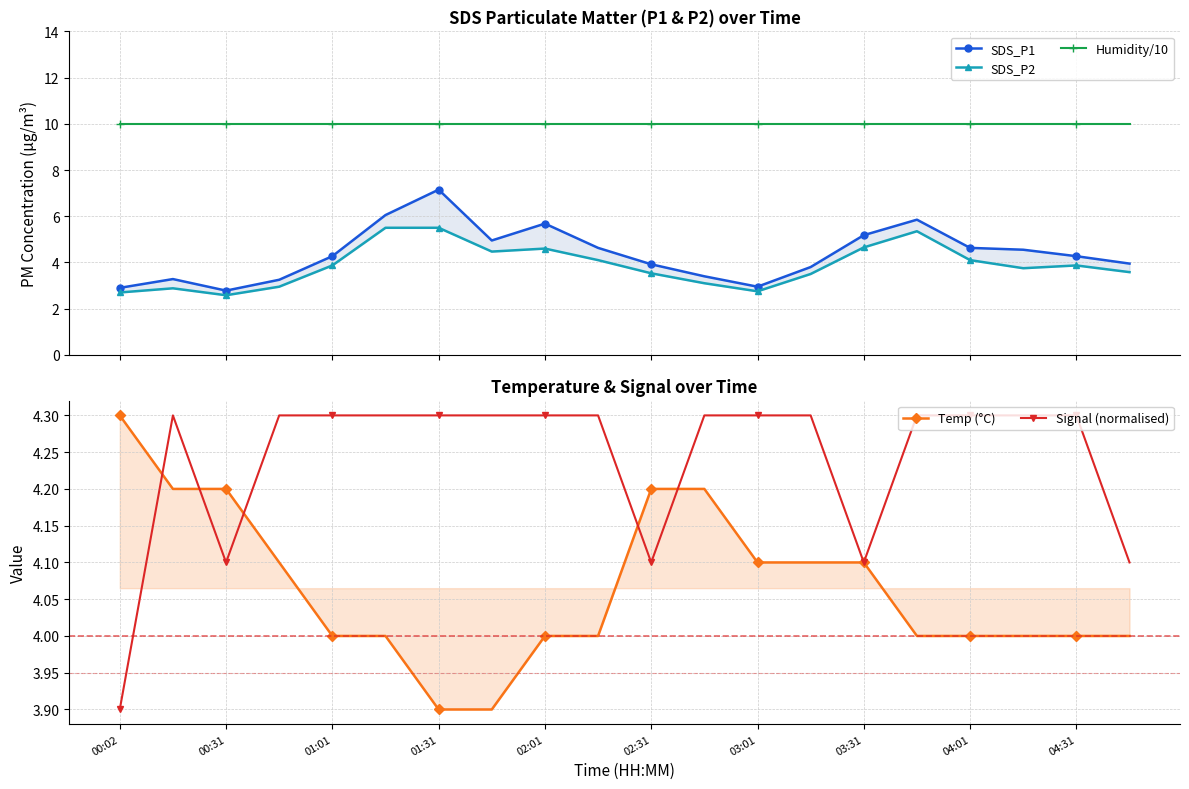

Which series has the largest total across all categories?

Humidity/10